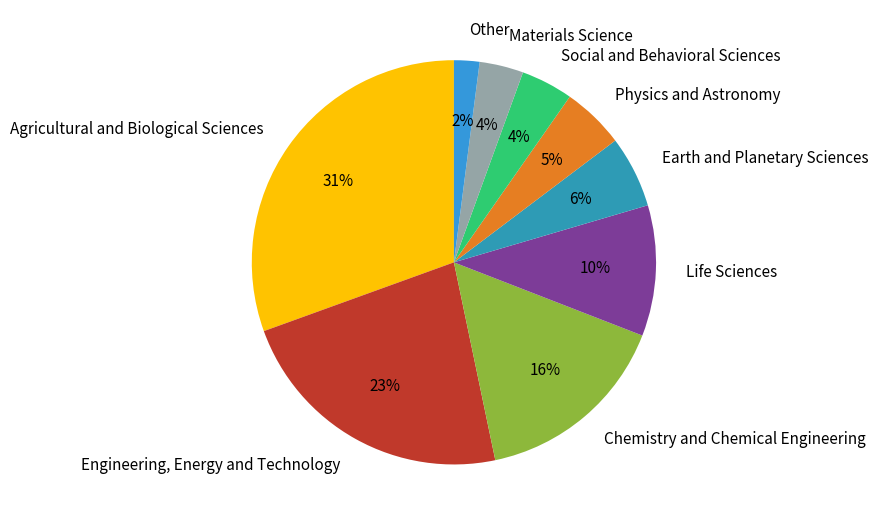

Does Chemistry and Chemical Engineering account for over 50% of the chart?

No